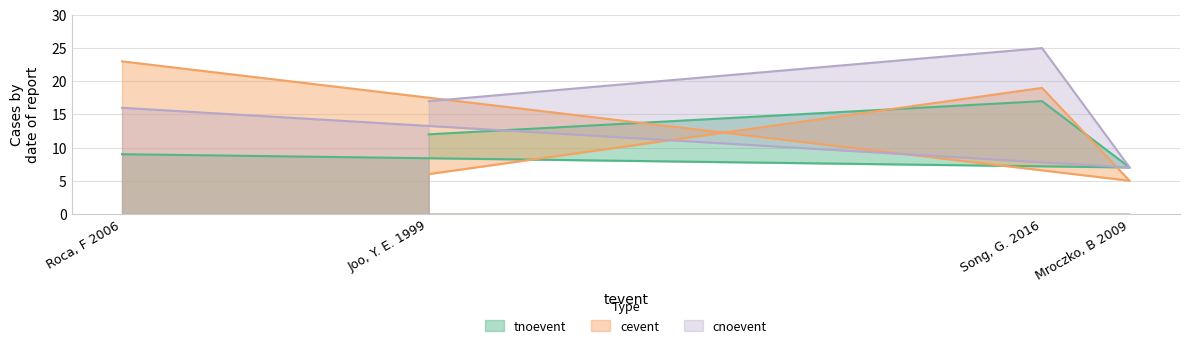

List the series in order of their peak value, lowest first.

tnoevent, cevent, cnoevent